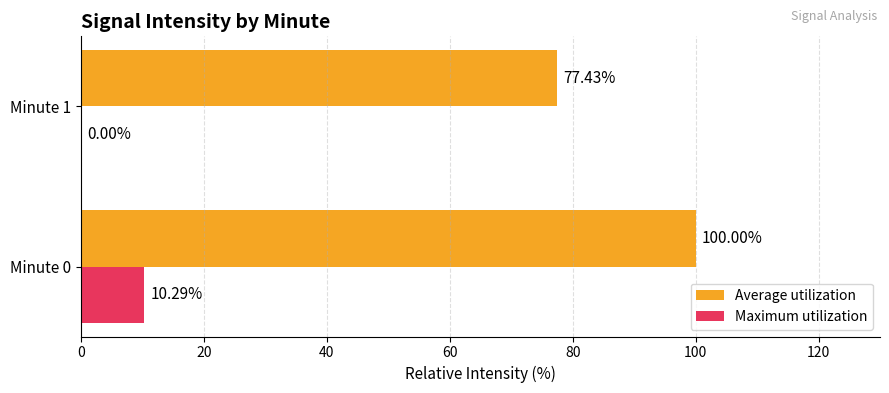

Which series has the largest total across all categories?

Average utilization